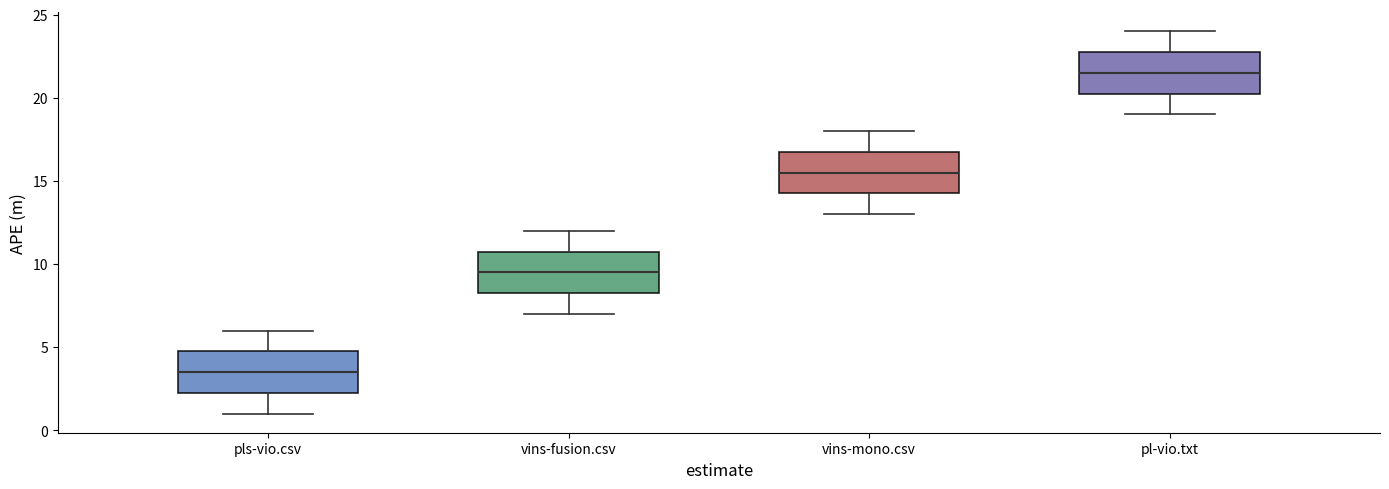

Where is the upper edge of the box for pl-vio.txt on the y-axis? The values are not printed on the chart, so give them approximately, as read against the axis.

23.0